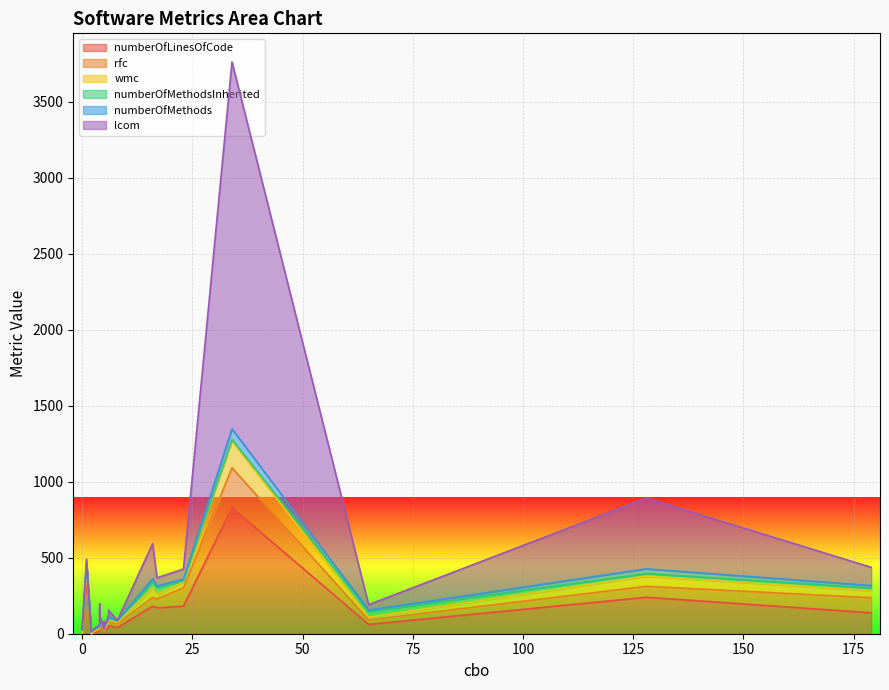

What are all the series names shown in the legend?

numberOfLinesOfCode, rfc, wmc, numberOfMethodsInherited, numberOfMethods, lcom